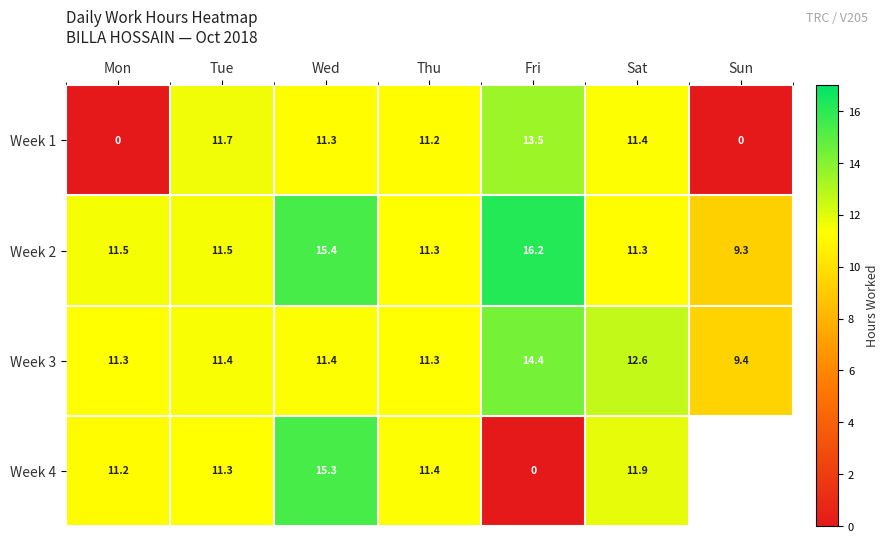

What is the difference between the second highest and second lowest values in the Week 3 series?

1.3